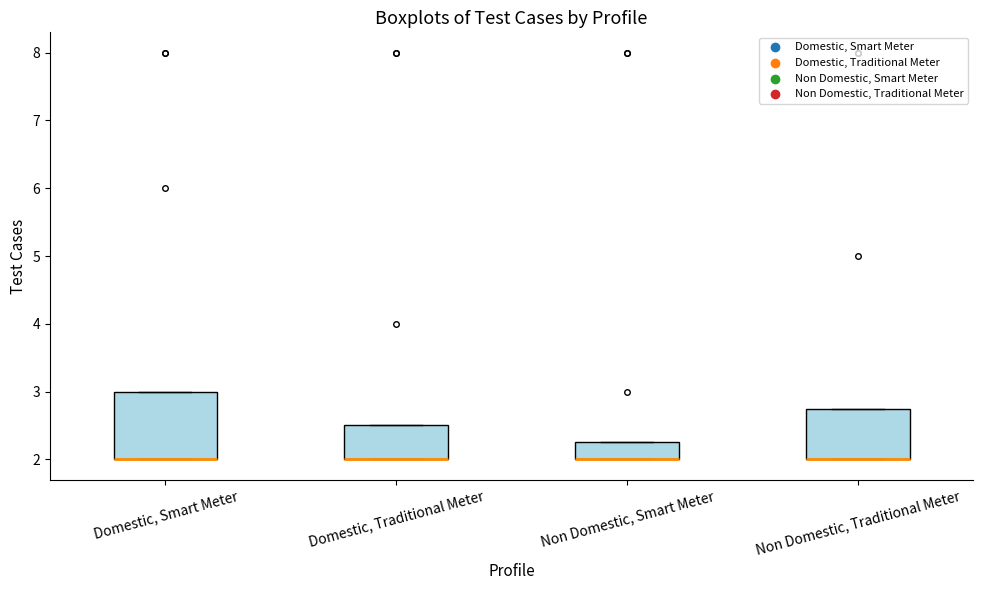

Reading left to right, transcribe this box plot: for each box, give where its median line is, the range the box spans, and where its two whiskers end, as read against the y-axis. The values are not printed on the chart, so give them approximately, as read against the axis.

Domestic, Smart Meter: median 2.0 (drawn on the box's lower edge), box 2.0 to 3.0, whiskers 2.0 to 3.0
Domestic, Traditional Meter: median 2.0 (drawn on the box's lower edge), box 2.0 to 2.5, whiskers 2.0 to 2.5
Non Domestic, Smart Meter: median 2.0 (drawn on the box's lower edge), box 2.0 to 2.3, whiskers 2.0 to 2.3
Non Domestic, Traditional Meter: median 2.0 (drawn on the box's lower edge), box 2.0 to 2.8, whiskers 2.0 to 2.8